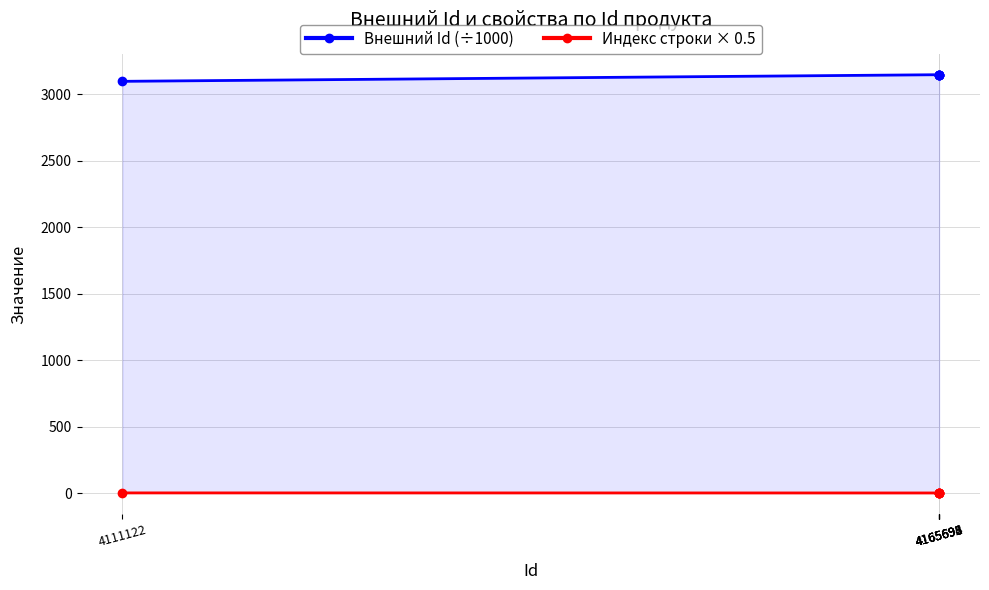

What is the sum of the Внешний Id (÷1000) values at 4165693 and 4111122?

6243.7